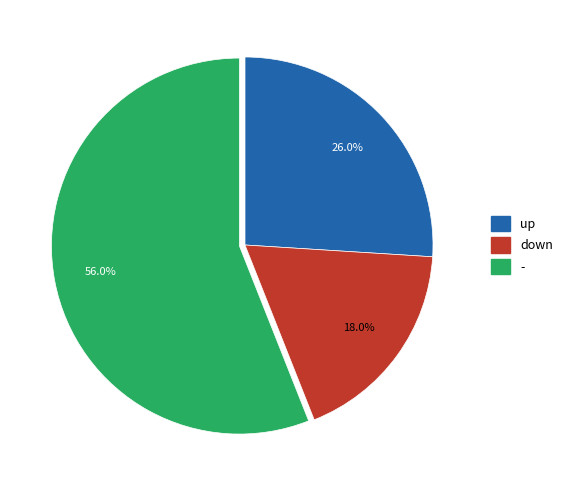

Does any single category account for the majority?

Yes